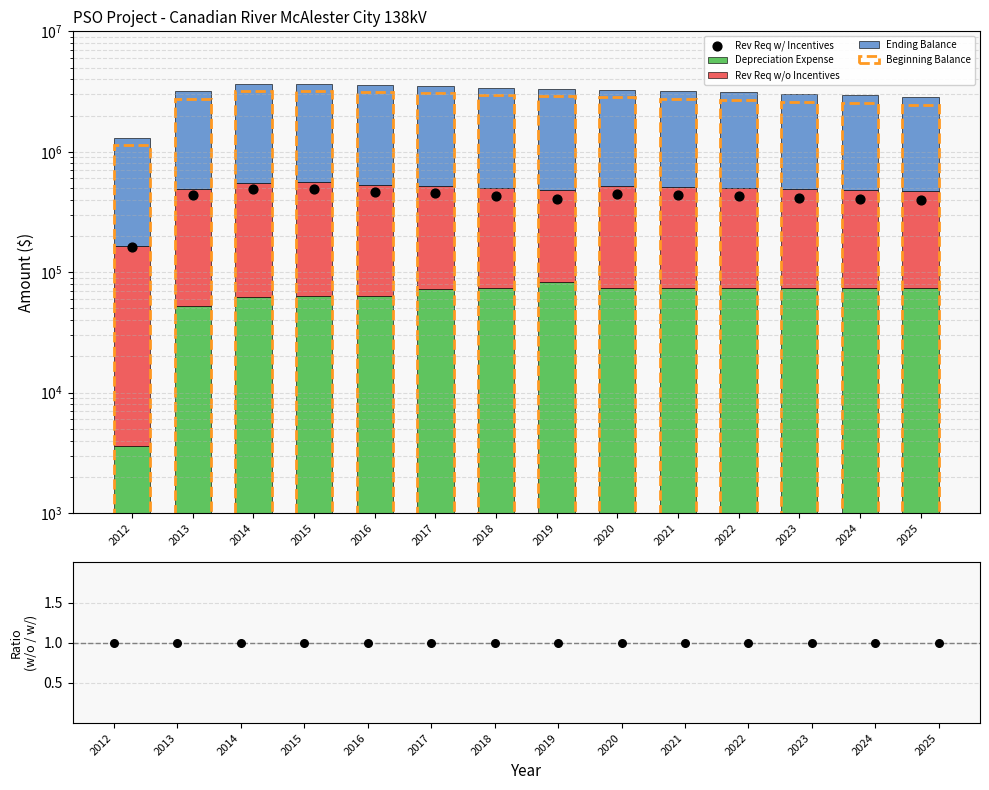

Which series reaches the minimum Y coordinate?

Ratio